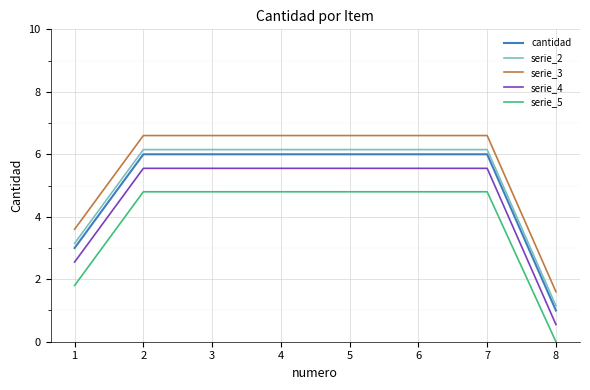

True or false: serie_2 and cantidad intersect in this chart.

False